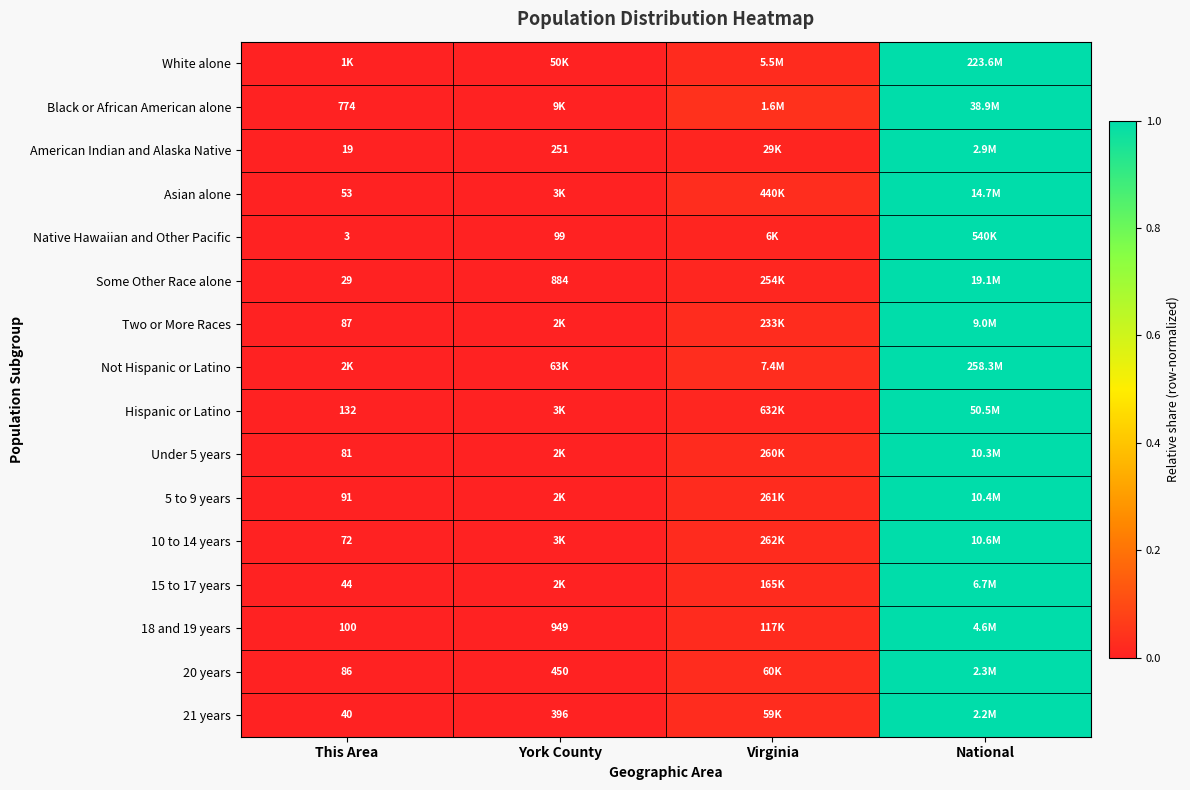

Rank the series at This Area from lowest to highest value.

Some Other Race alone, Hispanic or Latino, Asian alone, White alone, Native Hawaiian and Other Pacific, American Indian and Alaska Native, 15 to 17 years, 10 to 14 years, Under 5 years, Not Hispanic or Latino, 5 to 9 years, Two or More Races, 21 years, Black or African American alone, 18 and 19 years, 20 years